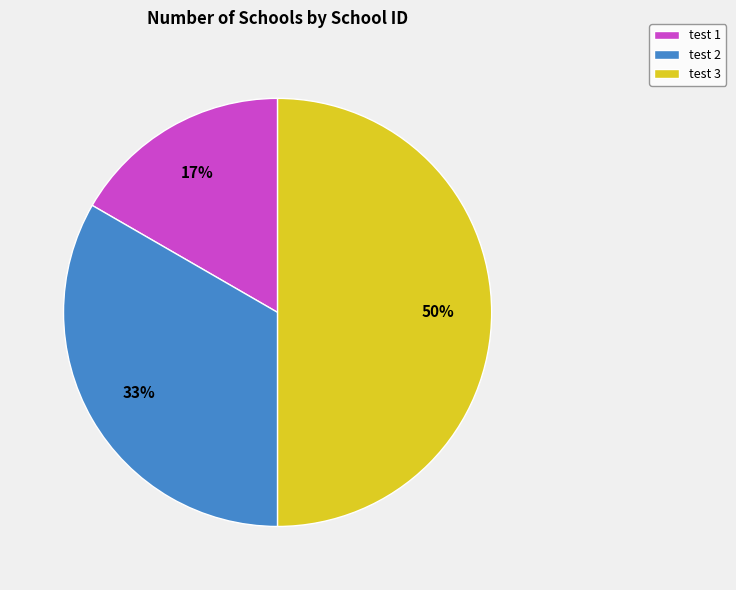

To the nearest percent, what percentage of the pie is test 1?

17%